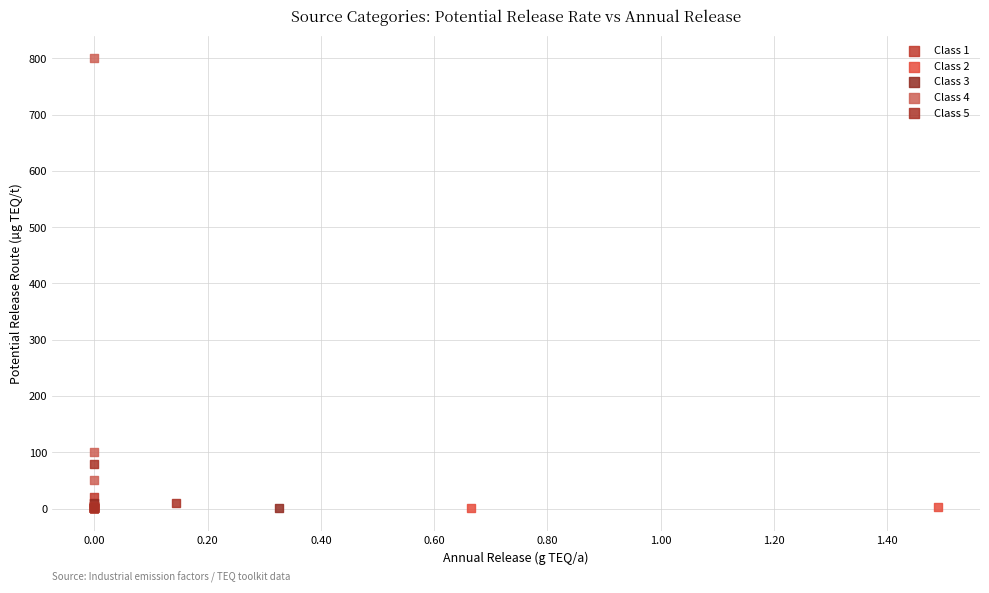

Which series reaches the maximum Y coordinate?

Class 4